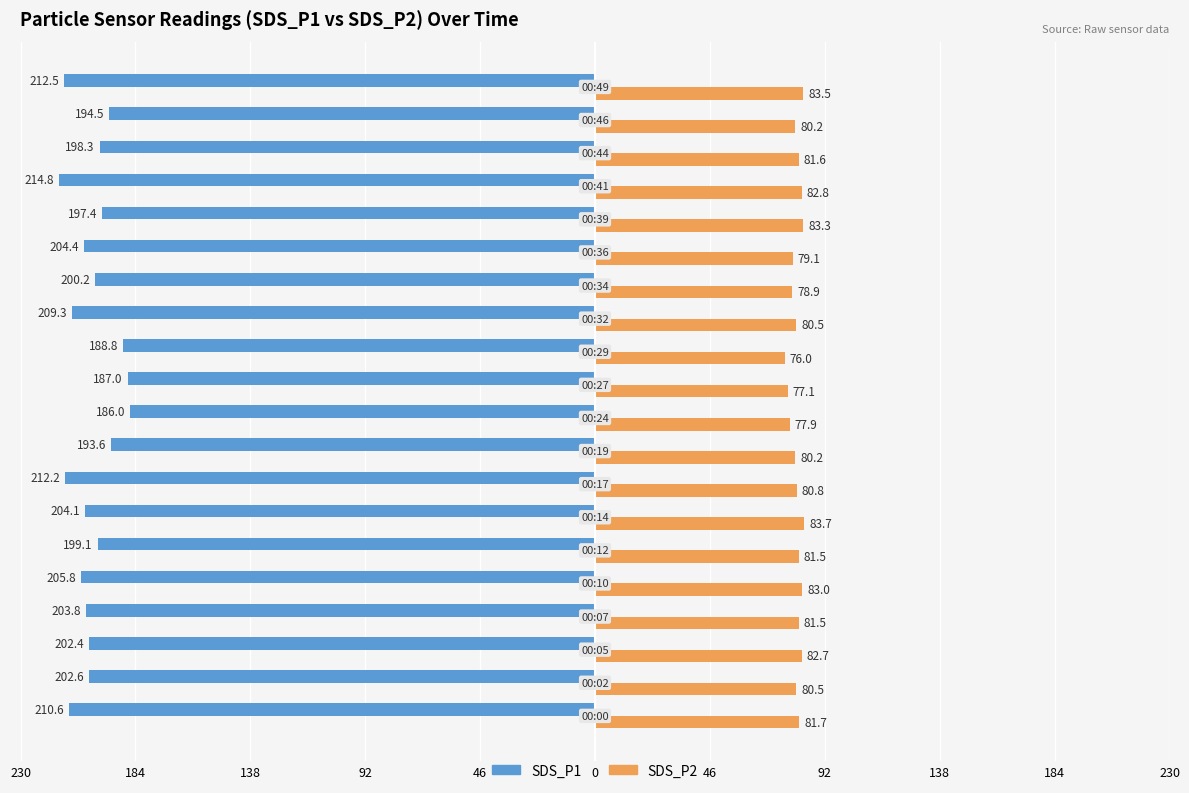

What is the minimum value for SDS_P2?

76.0